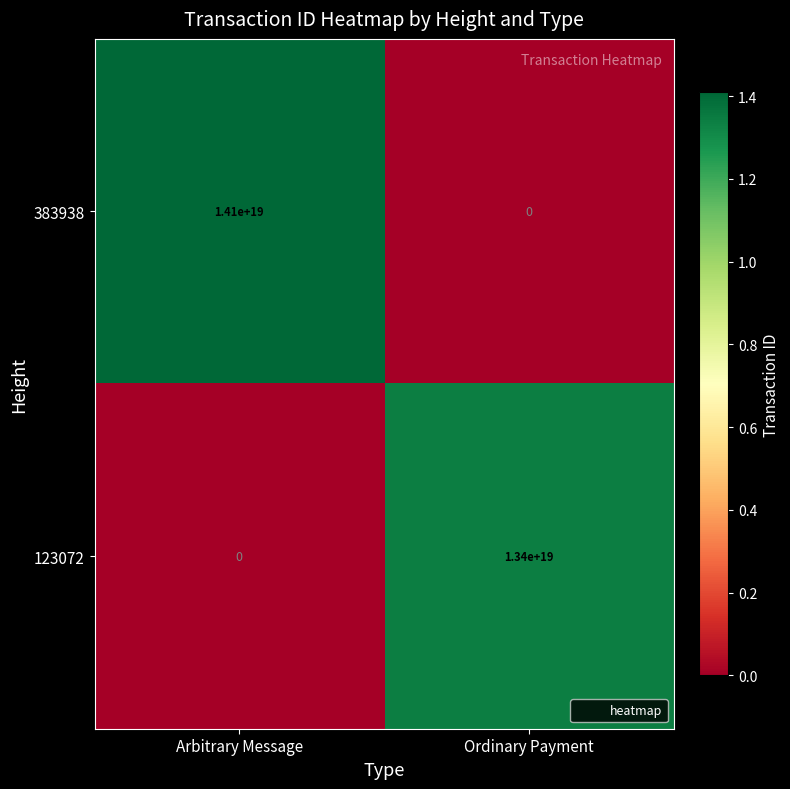

Which series has the largest range (max minus min)?

383938